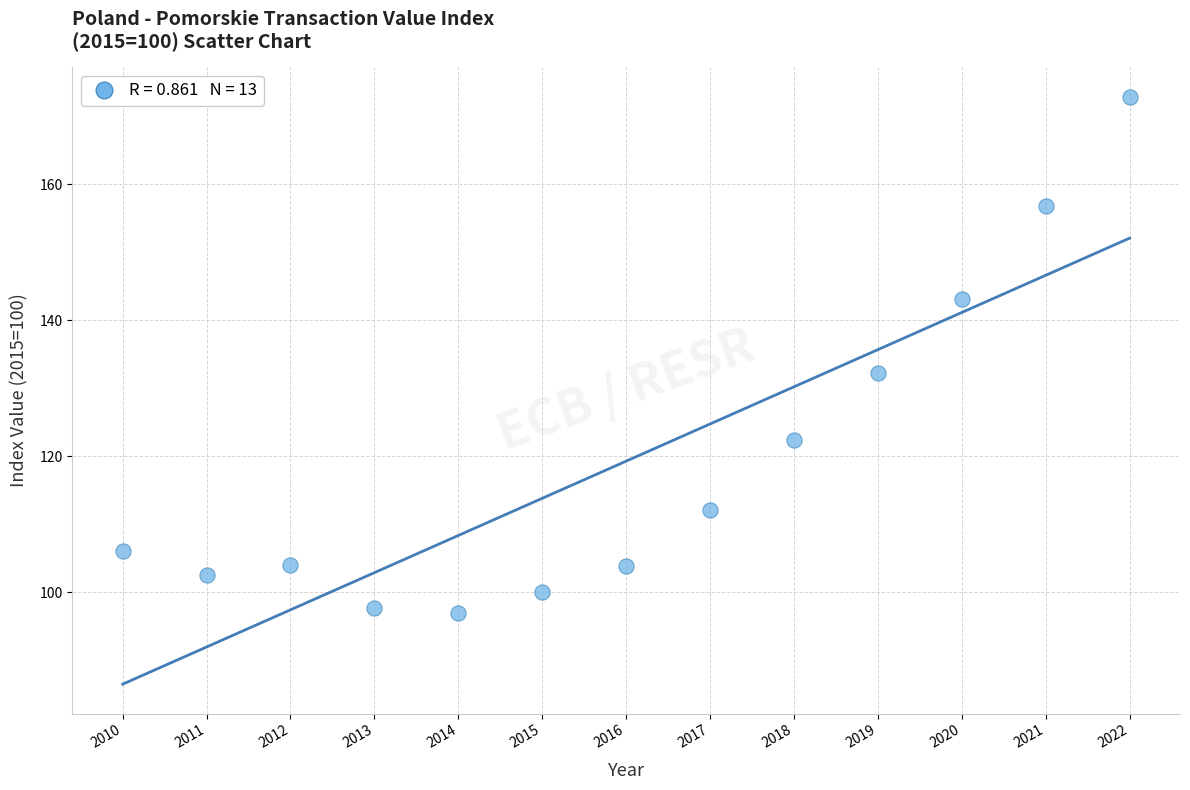

What is the range of Y values (max minus min)?

75.9